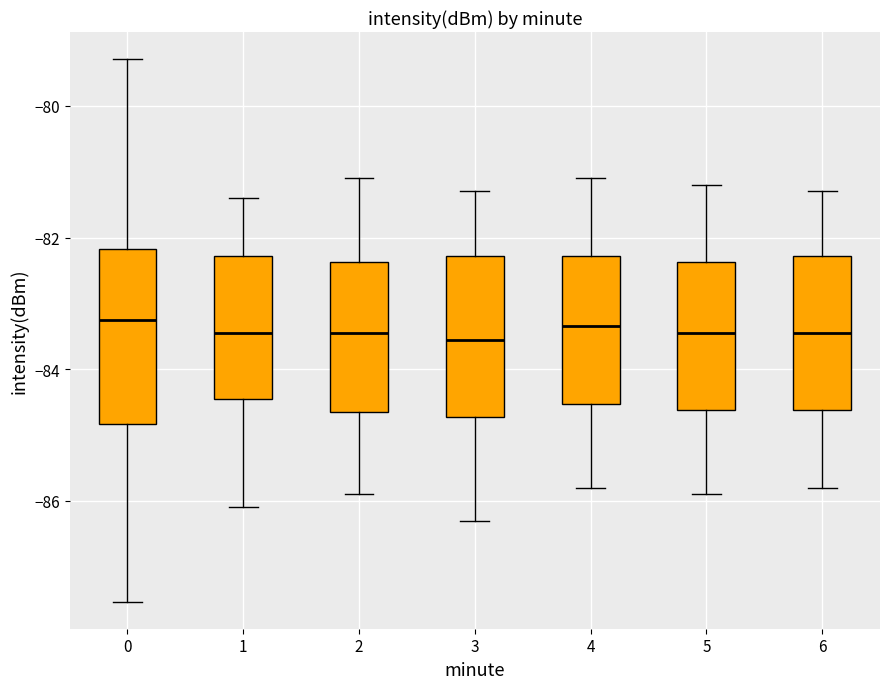

Where does the median line of the box at x = 0 sit on the y-axis? The values are not printed on the chart, so give them approximately, as read against the axis.

-83.2